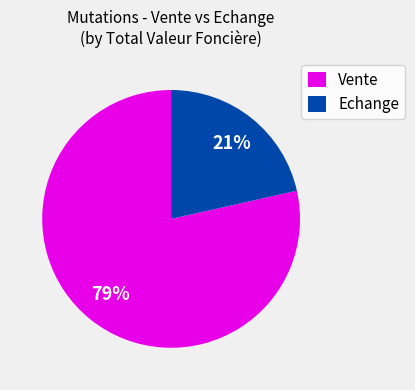

What percentage is the Echange slice, to the nearest percent?

21%